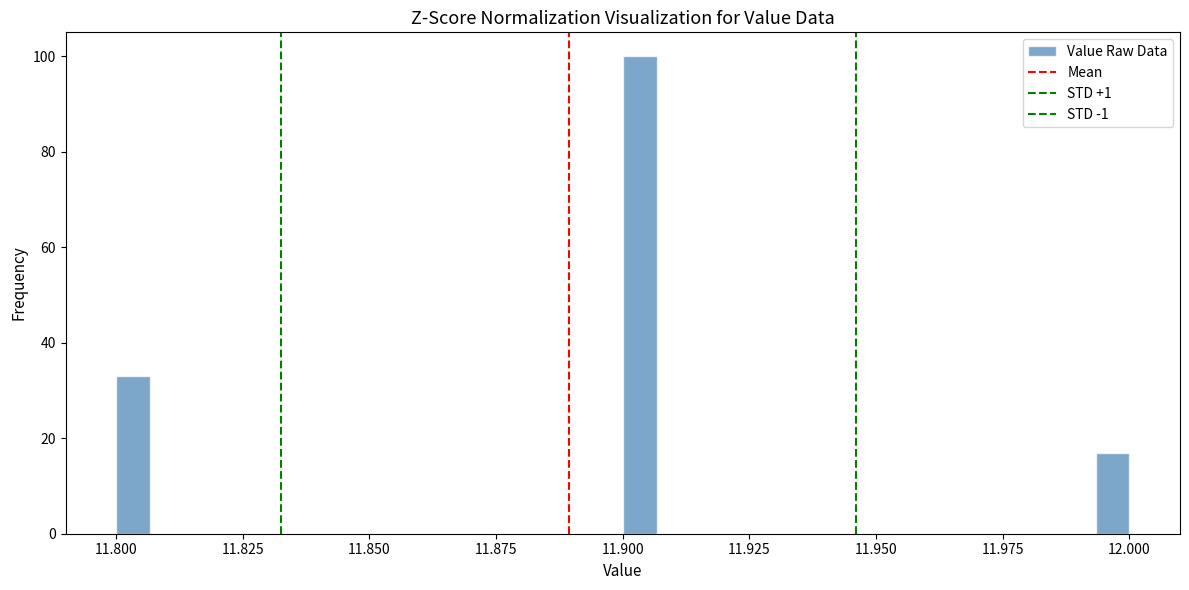

Around what value on the x-axis is the tallest bar? Give the approximate position of its centre, as read against the axis.

11.905